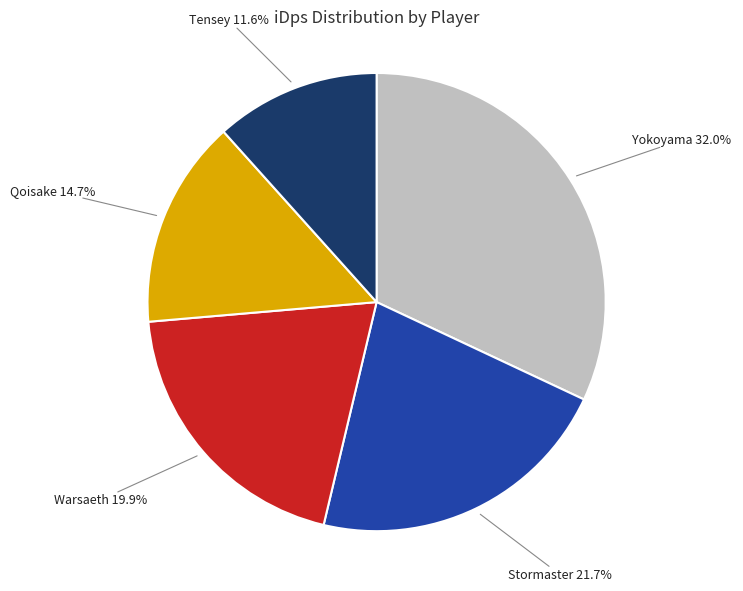

To the nearest percent, what is the difference between the largest and smallest slice percentages?

20%